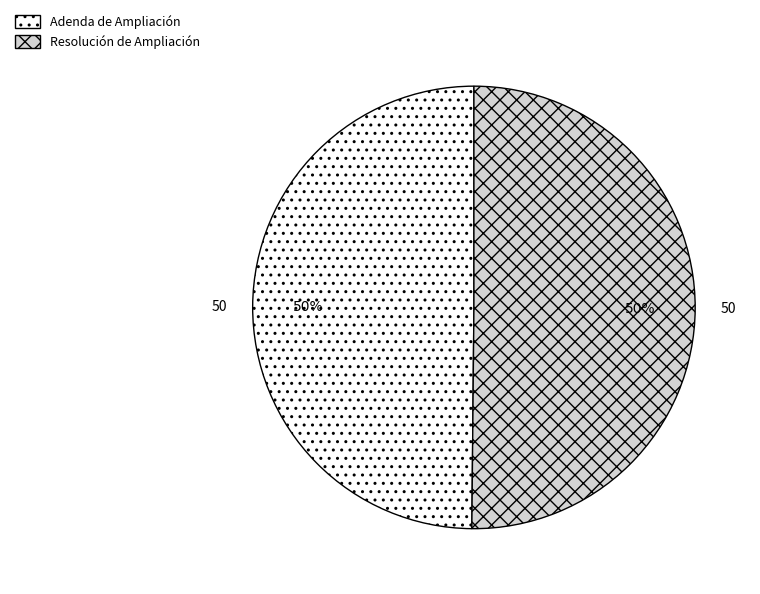

Approximately how many times larger is the value at Adenda de Ampliación compared to Resolución de Ampliación?

1.0